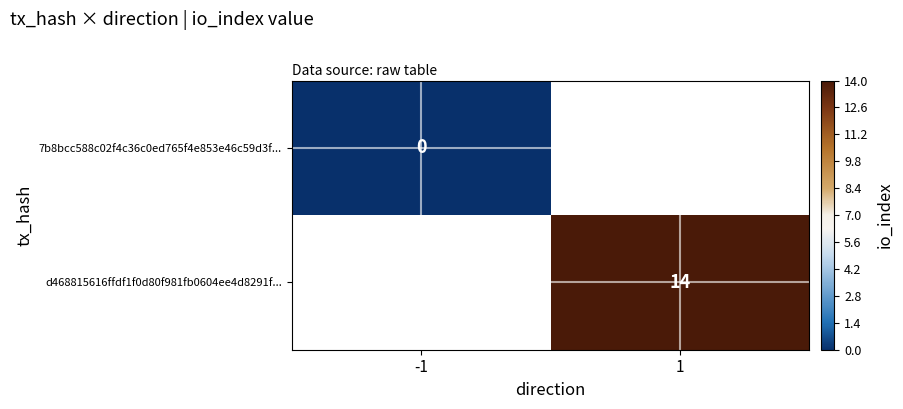

True or false: d468815616ffdf1f0d80f981fb0604ee4d8291f... has a value of 14 at 1.

True